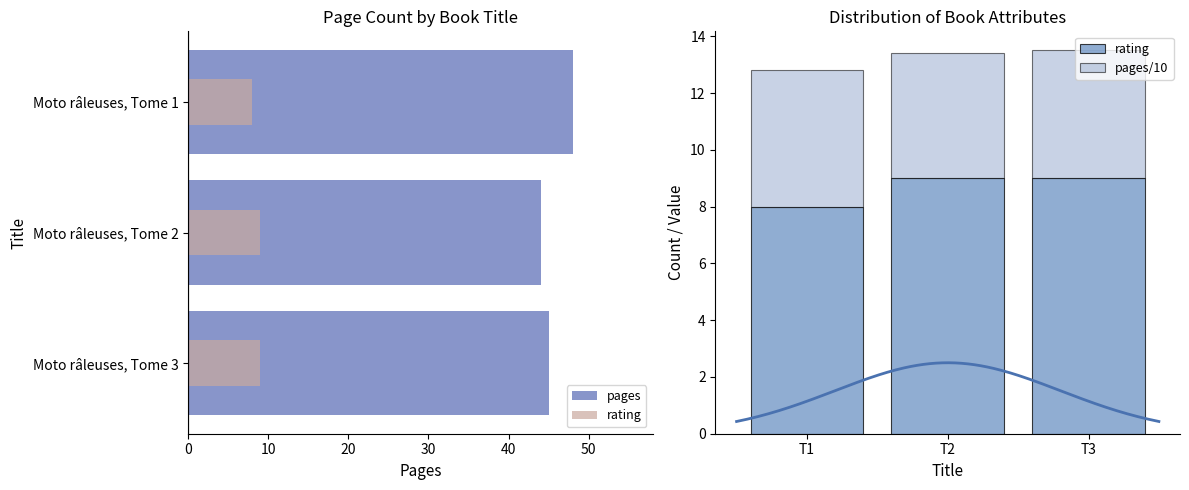

What is the difference between the rating values at T1 and T3?

1.0